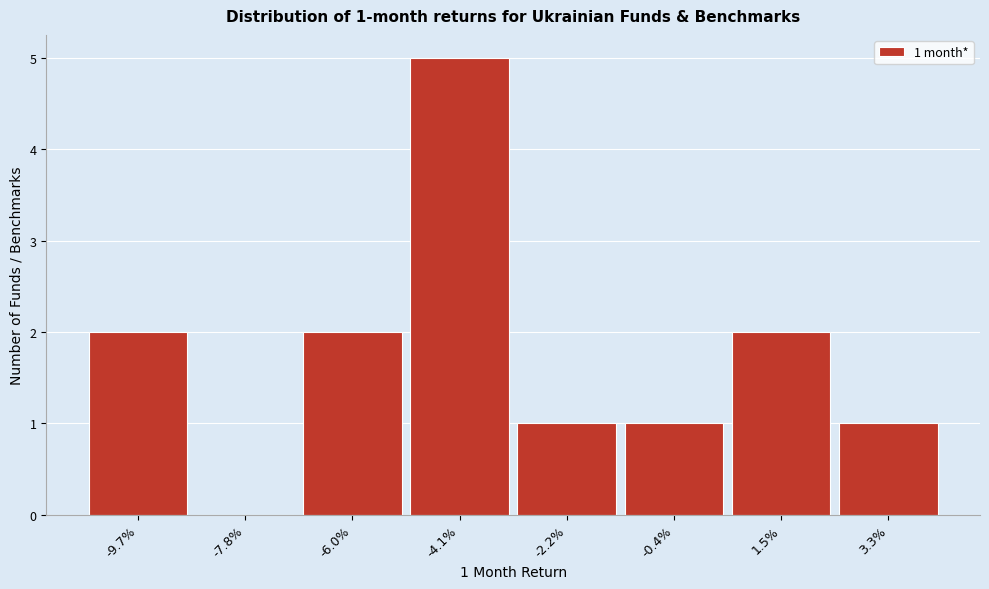

Reading right to left, list all the values displayed in this chart.

3.3%=1	1.5%=2	-0.4%=1	-2.2%=1	-4.1%=5	-6.0%=2	-7.8%=0	-9.7%=2